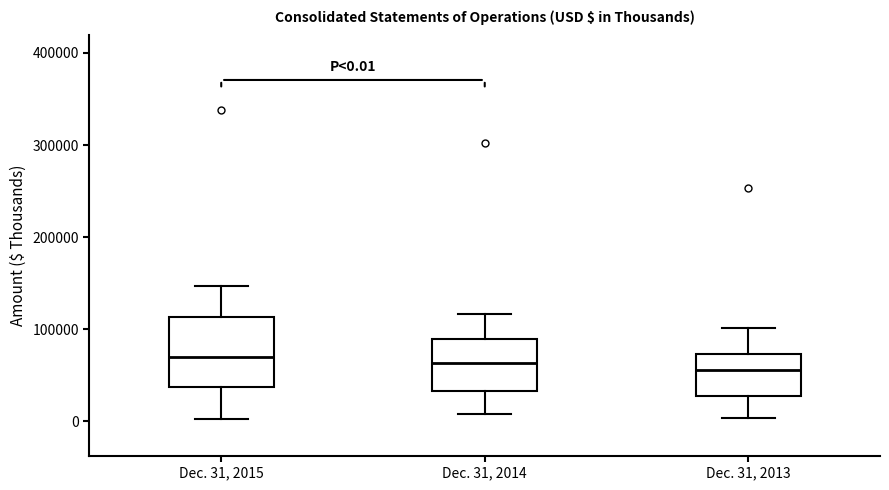

Which box is the tallest, from its lower edge to its upper edge?

Dec. 31, 2015